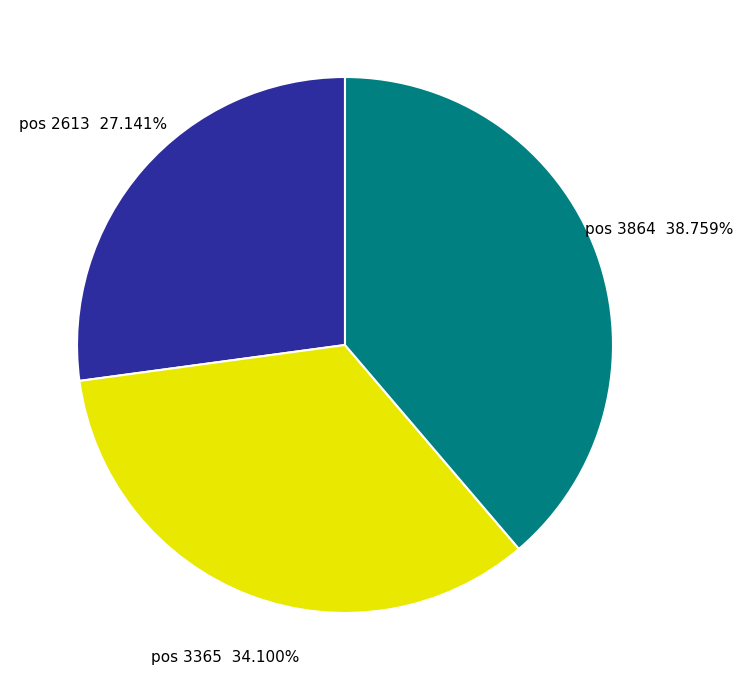

To the nearest percent, what is the average slice percentage?

33%